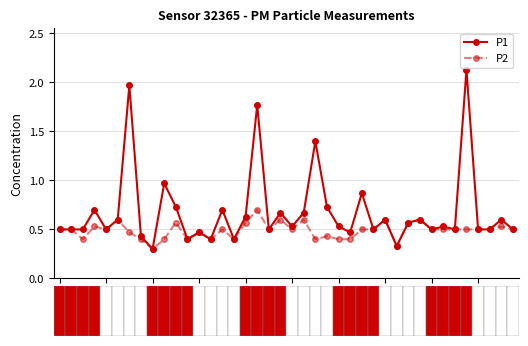

True or false: P1 has more than 0 points higher than both neighbors.

True